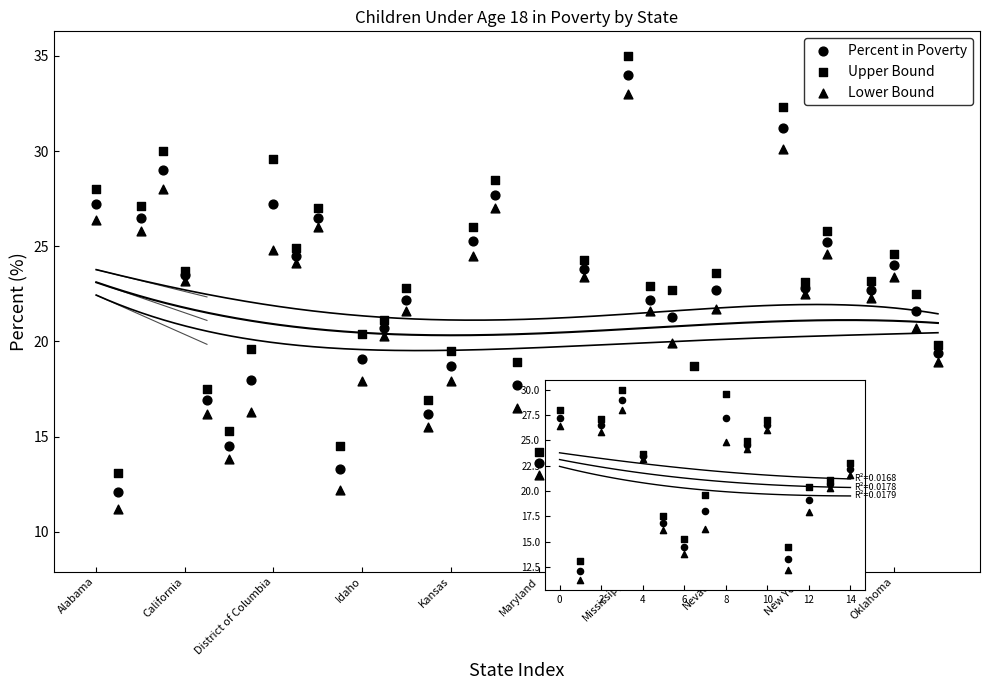

What is the total value across all series at 0?

81.6